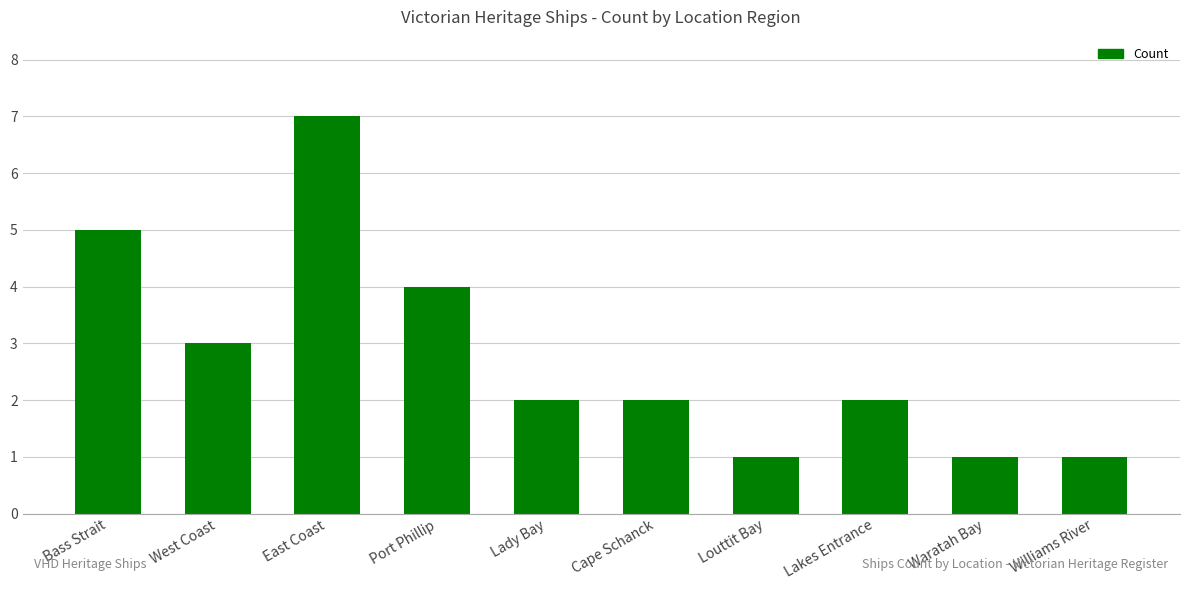

What is the approximate value at Bass Strait?

5